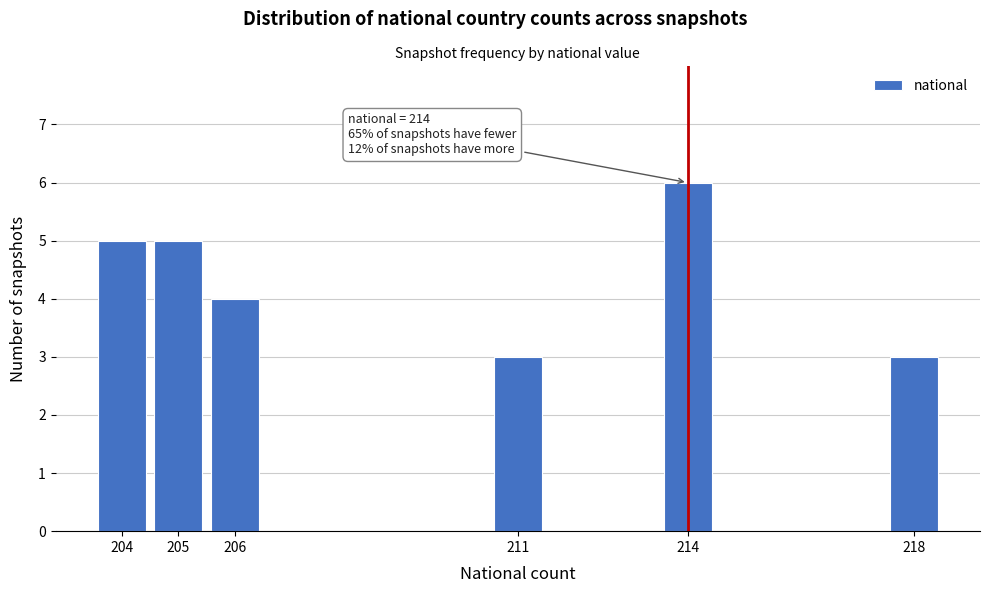

Reading right to left, extract all data points from this chart.

218=3	214=6	211=3	206=4	205=5	204=5